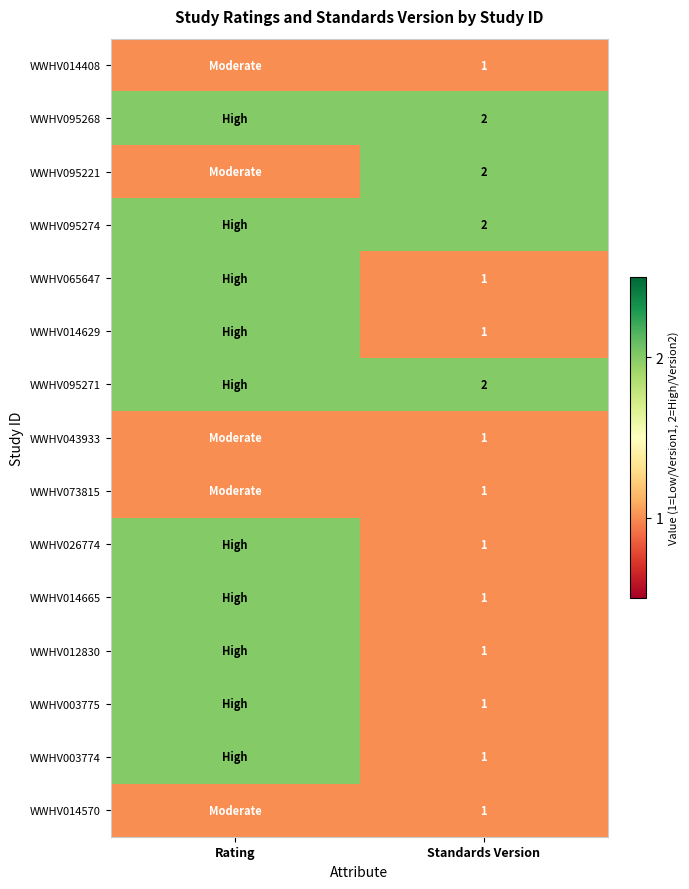

Is it true that WWHV065647 equals 0 at Standards Version?

False